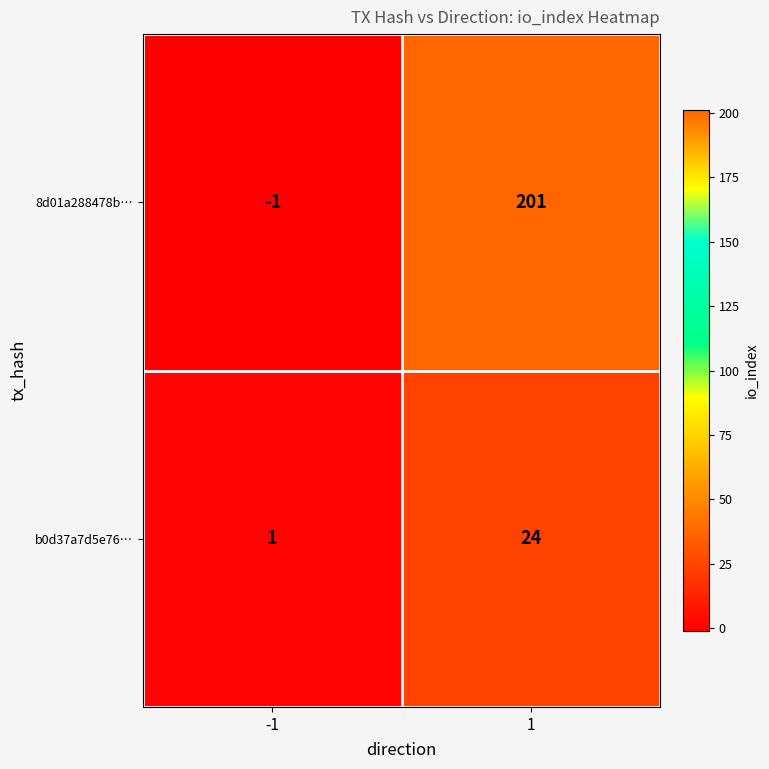

Which category has the highest value across all series?

1